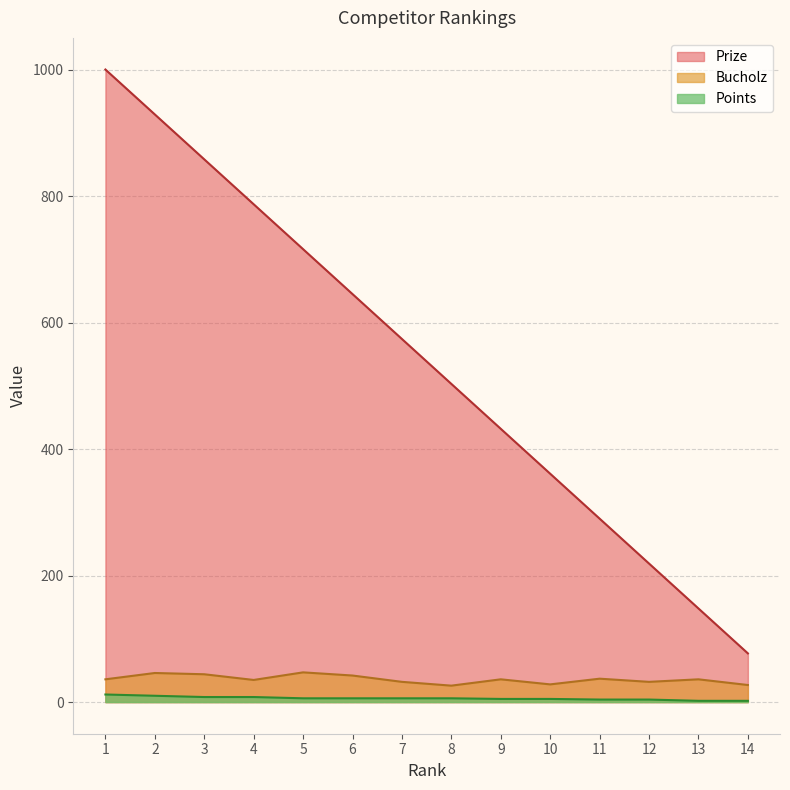

What is the maximum value for Points?

12